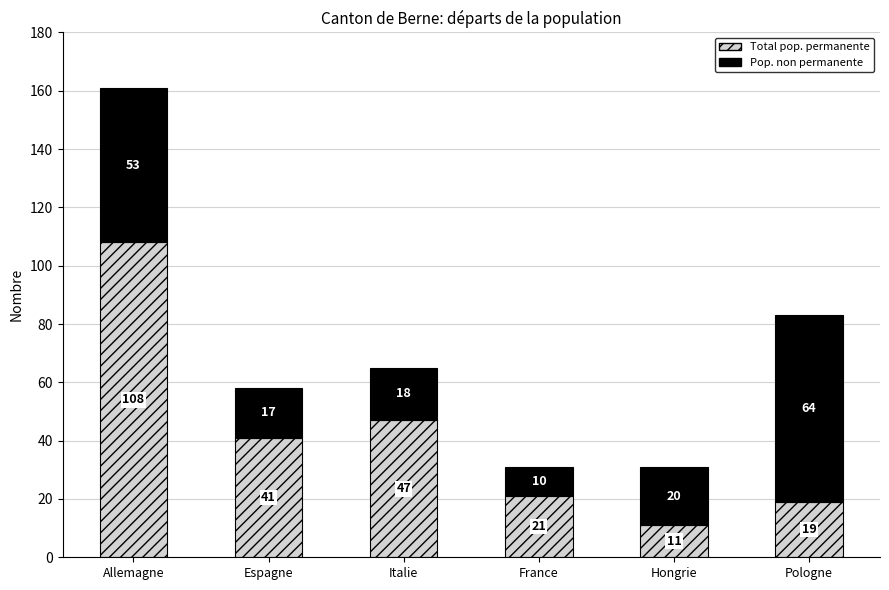

Count the number of categories in the chart.

6